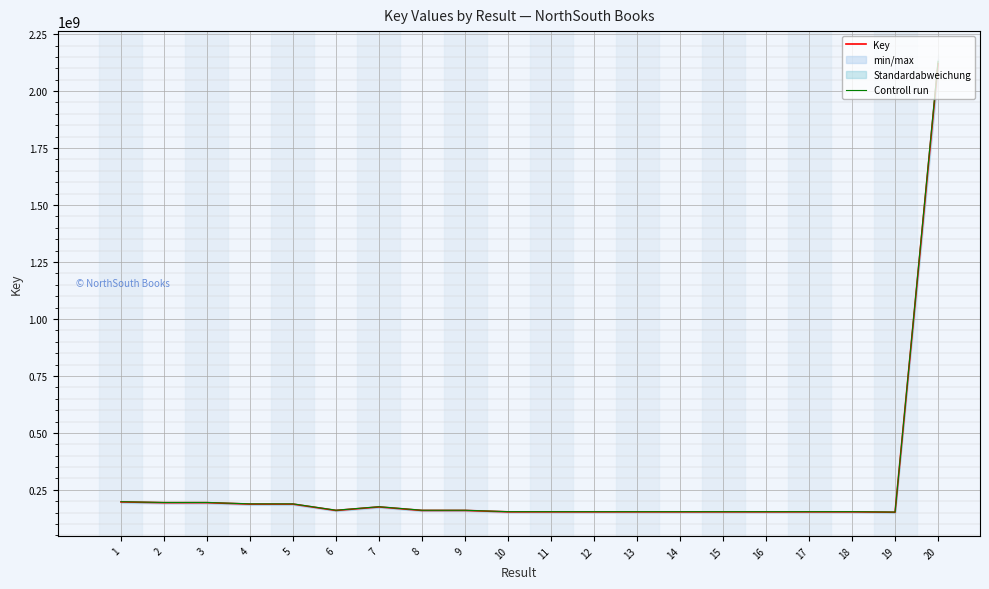

Reading right to left, transcribe all the data shown in this chart.

Key: 20=2120133182.0	19=151880102.0	18=153629696.0	17=153630986.0	16=153630674.0	15=153630103.0	14=153630326.0	13=153630503.0	12=153631342.0	11=153631474.0	10=153630461.0	9=159757641.0	8=159758032.0	7=175179466.0	6=159814683.0	5=187622582.0	4=187663798.0	3=193843191.0	2=193804037.0	1=197173565.0
Controll run: 20=2130733847.9	19=152639502.5	18=154397844.5	17=154399140.9	16=154398827.4	15=154398253.5	14=154398477.6	13=154398655.5	12=154399498.7	11=154399631.4	10=154398613.3	9=160556429.2	8=160556822.2	7=176055363.3	6=160613756.4	5=188560694.9	4=188602117.0	3=194812407.0	2=194773057.2	1=198159432.8